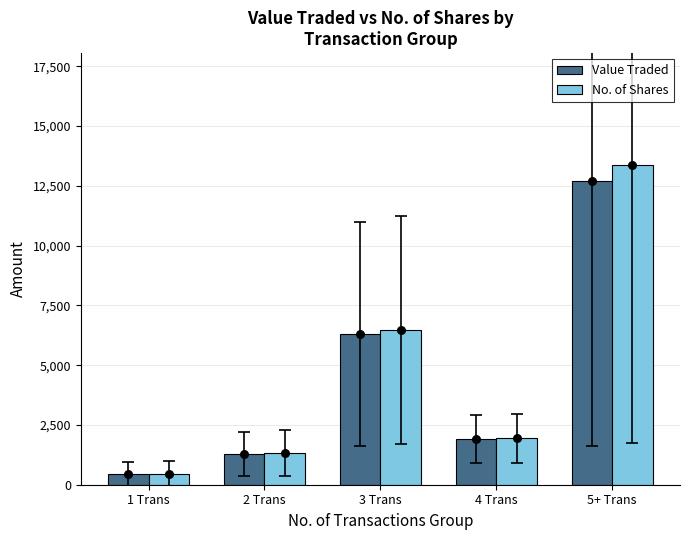

Which series reaches the maximum Y coordinate?

No. of Shares